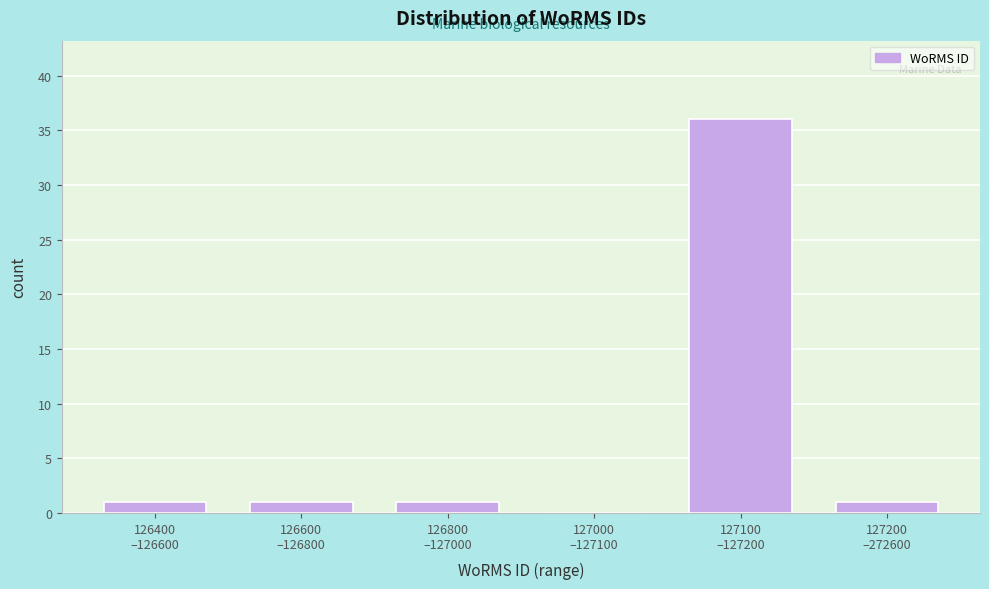

What is the greatest value displayed?

36